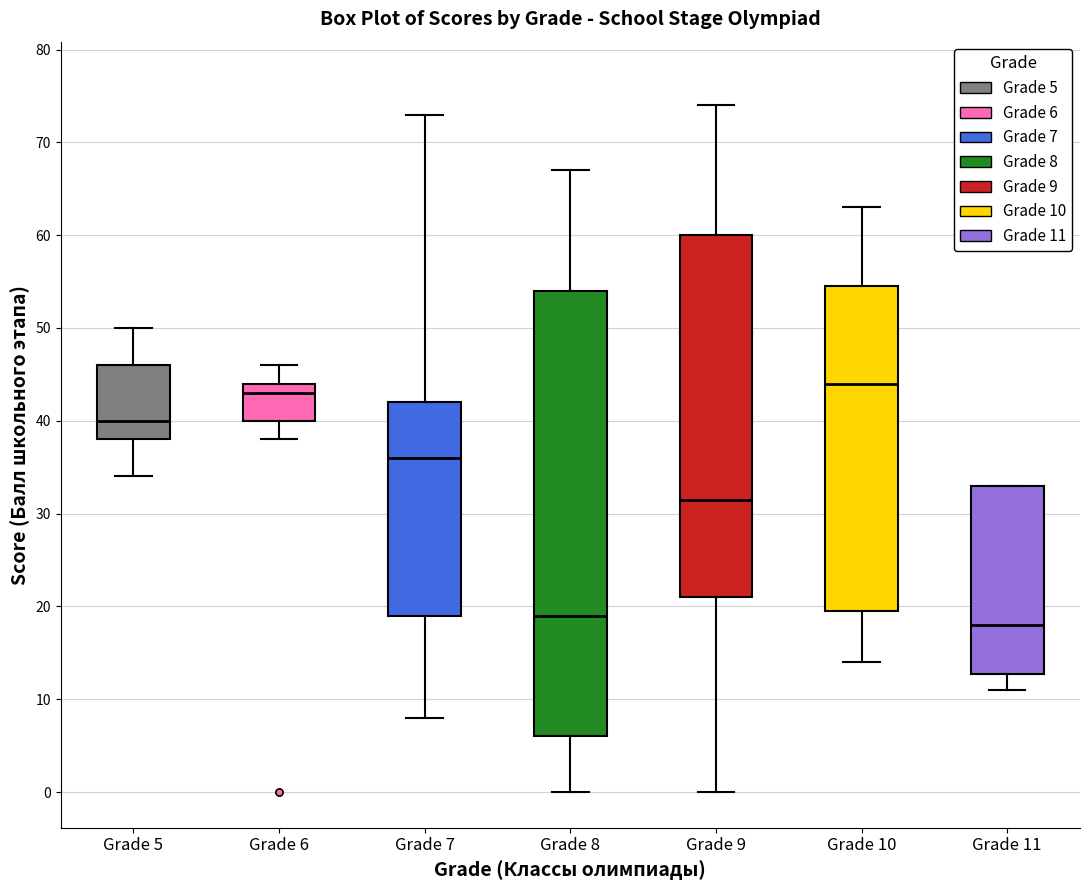

Reading left to right, transcribe this box plot: for each box, give where its median line is, the range the box spans, and where its two whiskers end, as read against the y-axis. The values are not printed on the chart, so give them approximately, as read against the axis.

Grade 5: median 40, box 38 to 46, whiskers 34 to 50
Grade 6: median 43, box 40 to 44, whiskers 38 to 46
Grade 7: median 36, box 19 to 42, whiskers 8 to 73
Grade 8: median 19, box 6 to 54, whiskers 0 to 67
Grade 9: median 32, box 21 to 60, whiskers 0 to 74
Grade 10: median 44, box 20 to 55, whiskers 14 to 63
Grade 11: median 18, box 13 to 33, whiskers 11 to 33